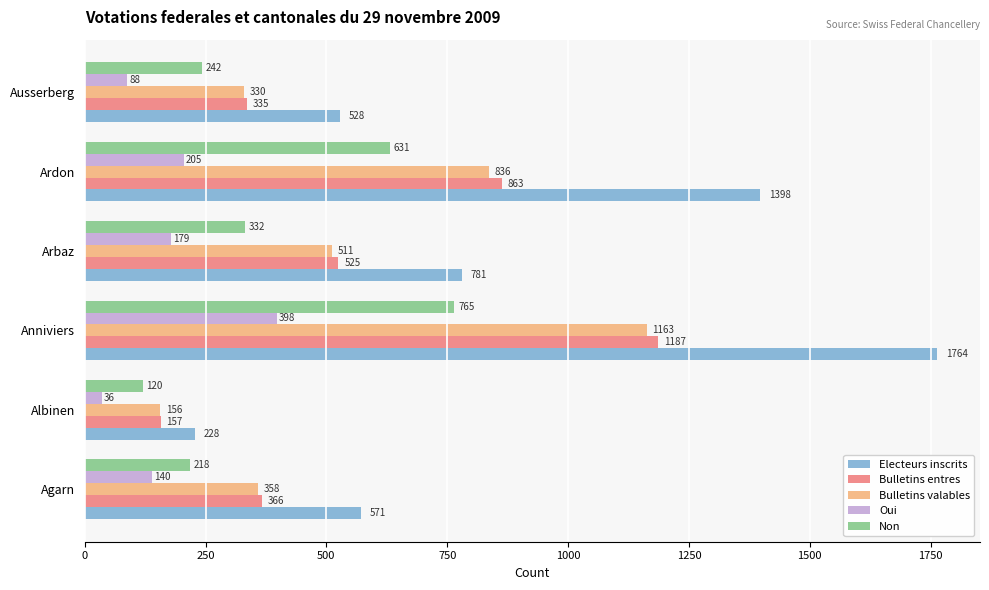

The value of Bulletins valables at Ardon is 836. True or false?

True